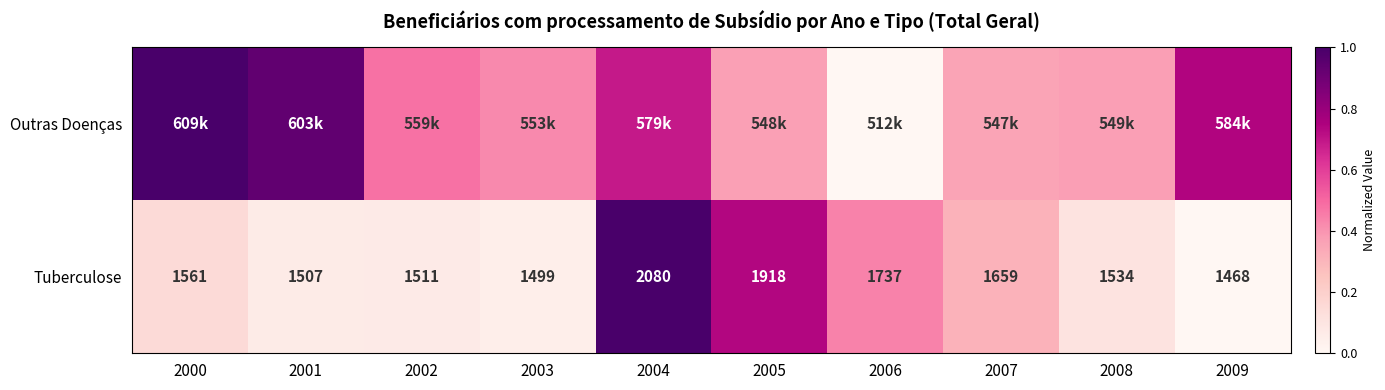

Which series has the largest total across all categories?

Outras Doenças